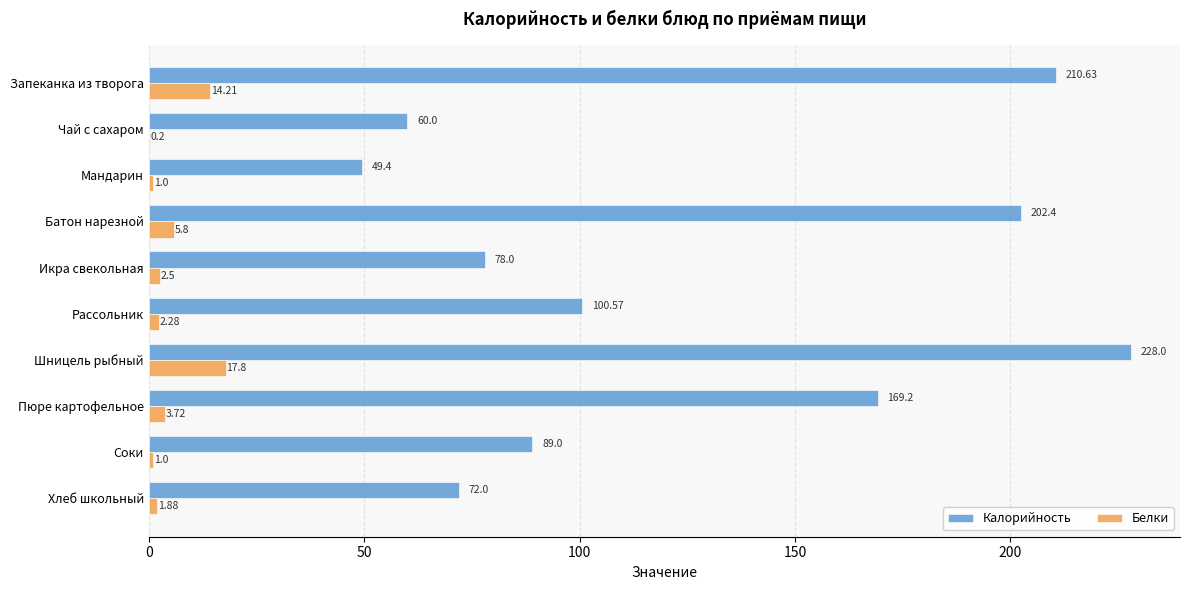

What is the sum of the Белки values at Рассольник and Батон нарезной?

8.1